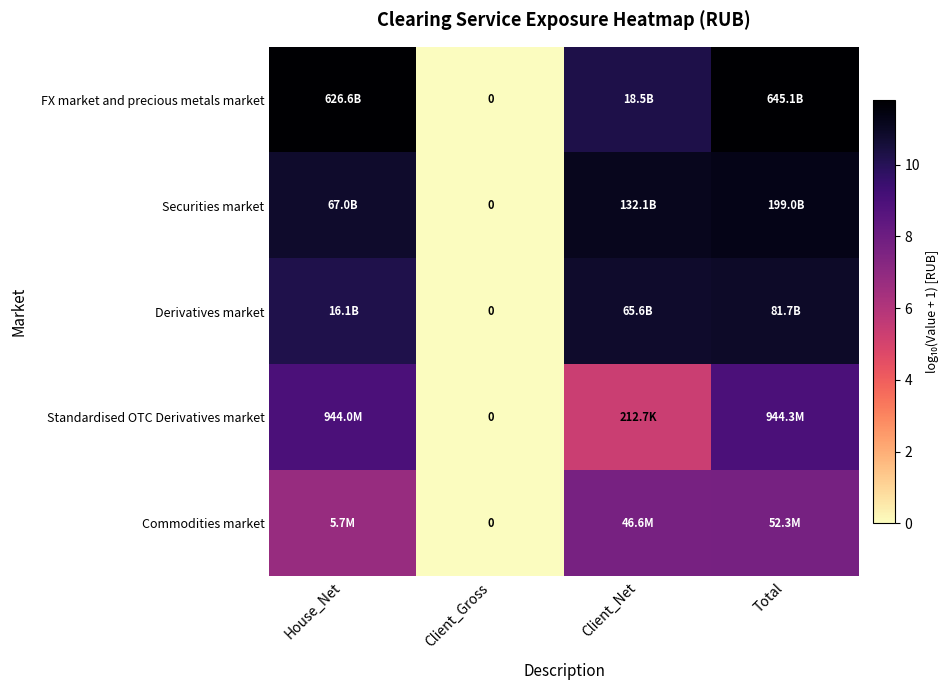

At which label is FX market and precious metals market closest to 5?

Client_Gross